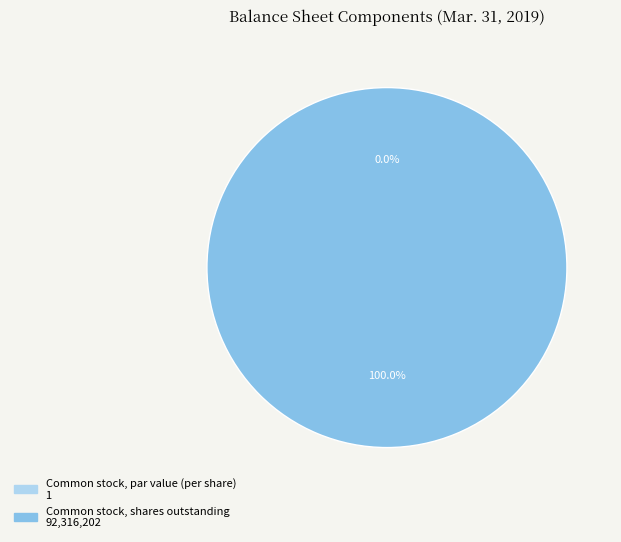

Rank the categories by value from highest to lowest.

Common stock, shares outstanding, Common stock, par value (per share)